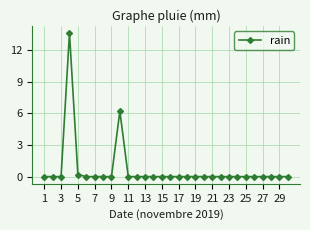

What is the difference between the maximum and second lowest values?

13.6